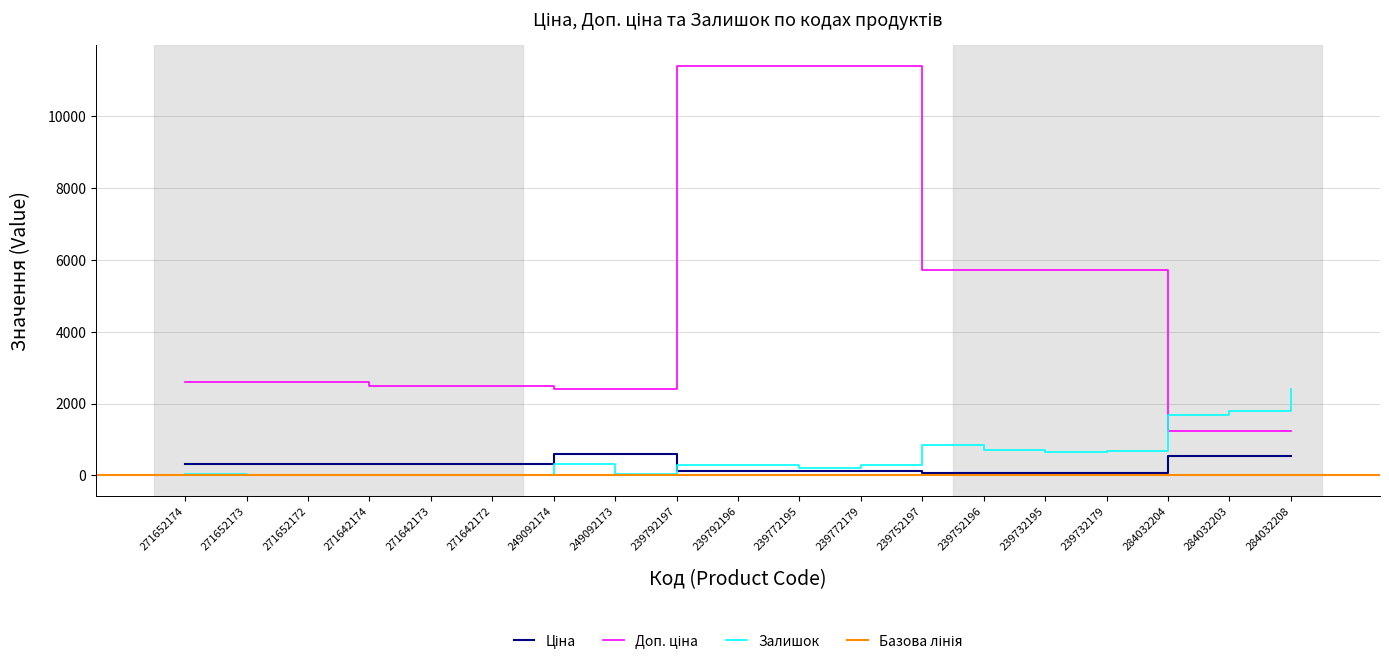

Reading right to left, list all the values displayed in this chart.

Ціна: 539.0	539.0	539.0	57.0	57.0	57.0	57.0	114.1	114.1	114.1	114.1	603.7	603.7	310.3	310.3	310.3	324.8	324.8	324.8
Доп. ціна: 1235.4	1235.4	1235.4	5705.0	5705.0	5705.0	5705.0	11410.0	11410.0	11410.0	11410.0	2414.8	2414.8	2482.4	2482.4	2482.4	2598.3	2598.3	2598.3
Залишок: 2419.0	1786.0	1674.0	686.0	665.0	698.0	845.0	290.0	218.0	290.0	289.0	38.0	316.0	4.0	10.0	11.0	4.0	15.0	35.0